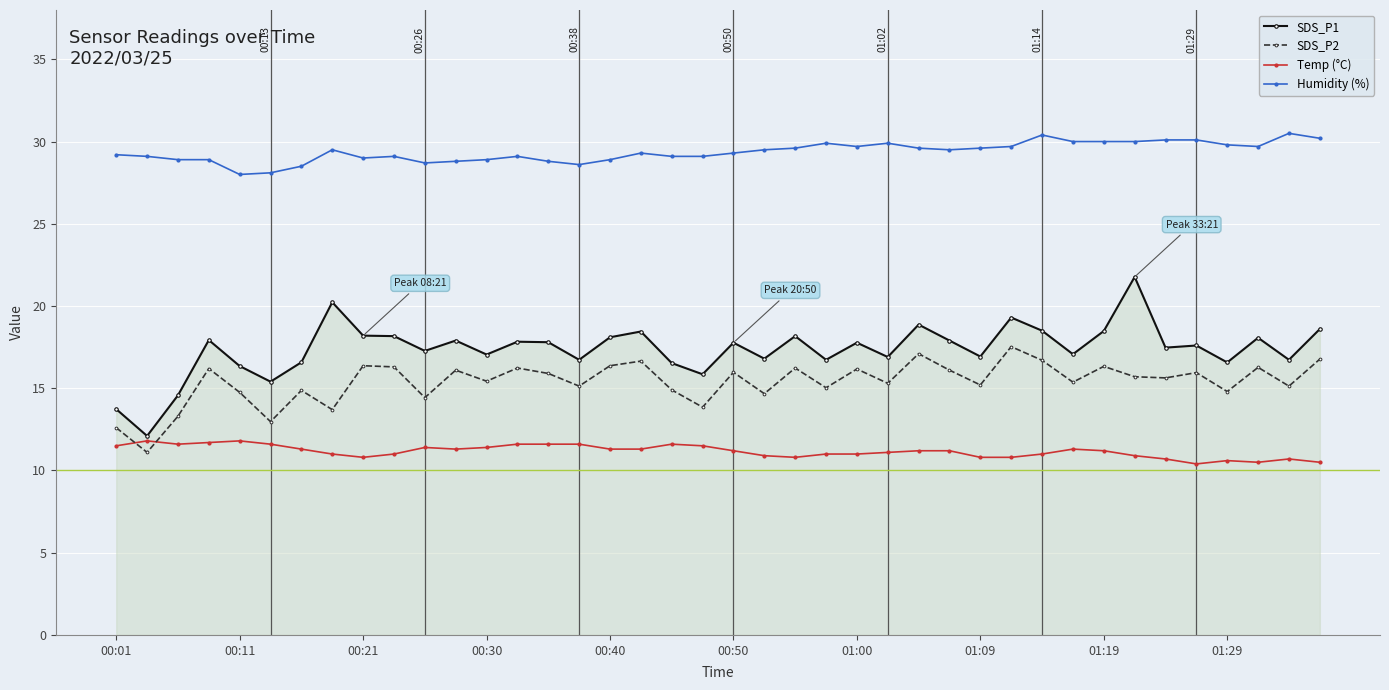

True or false: Humidity (%) and SDS_P1 intersect in this chart.

False